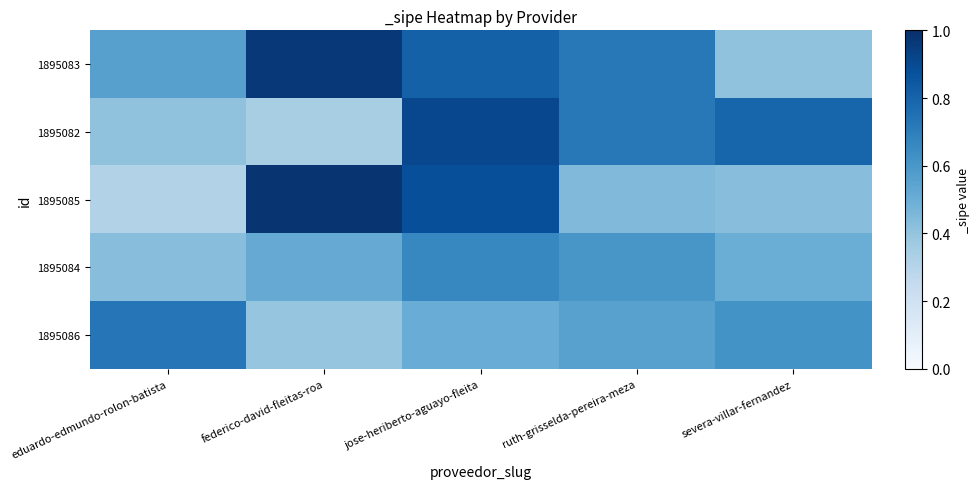

At jose-heriberto-aguayo-fleita, list the series in order from largest to smallest.

1895082, 1895085, 1895083, 1895084, 1895086